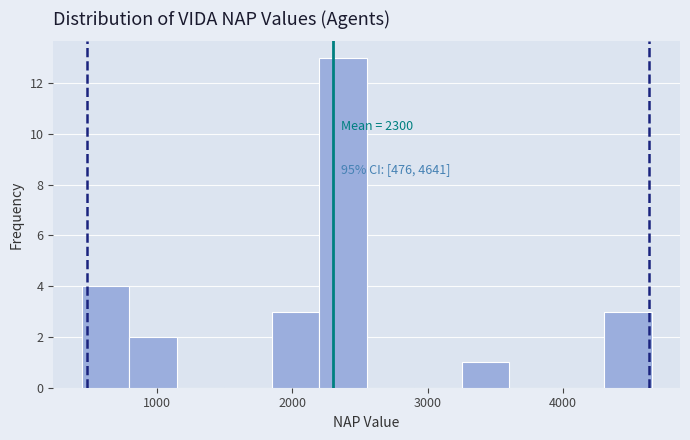

Around what value on the x-axis is the tallest bar? Give the approximate position of its centre, as read against the axis.

2400